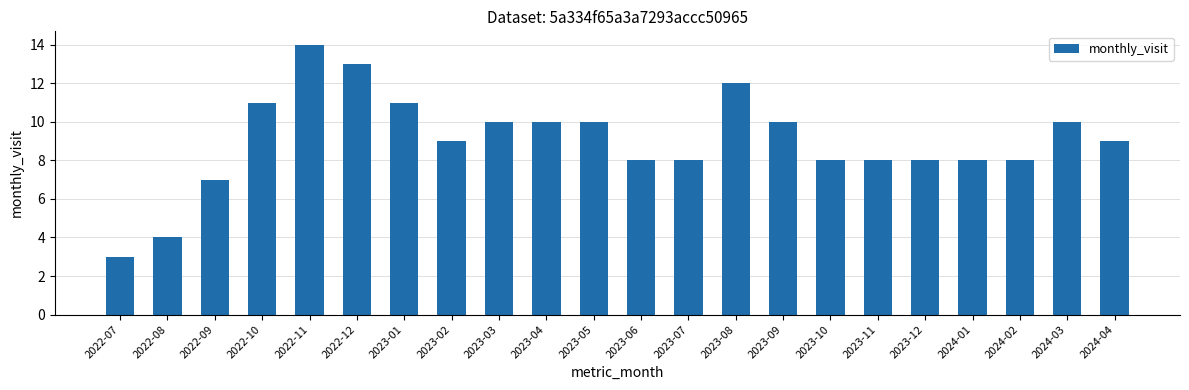

Which label corresponds to the smallest value in the chart?

2022-07